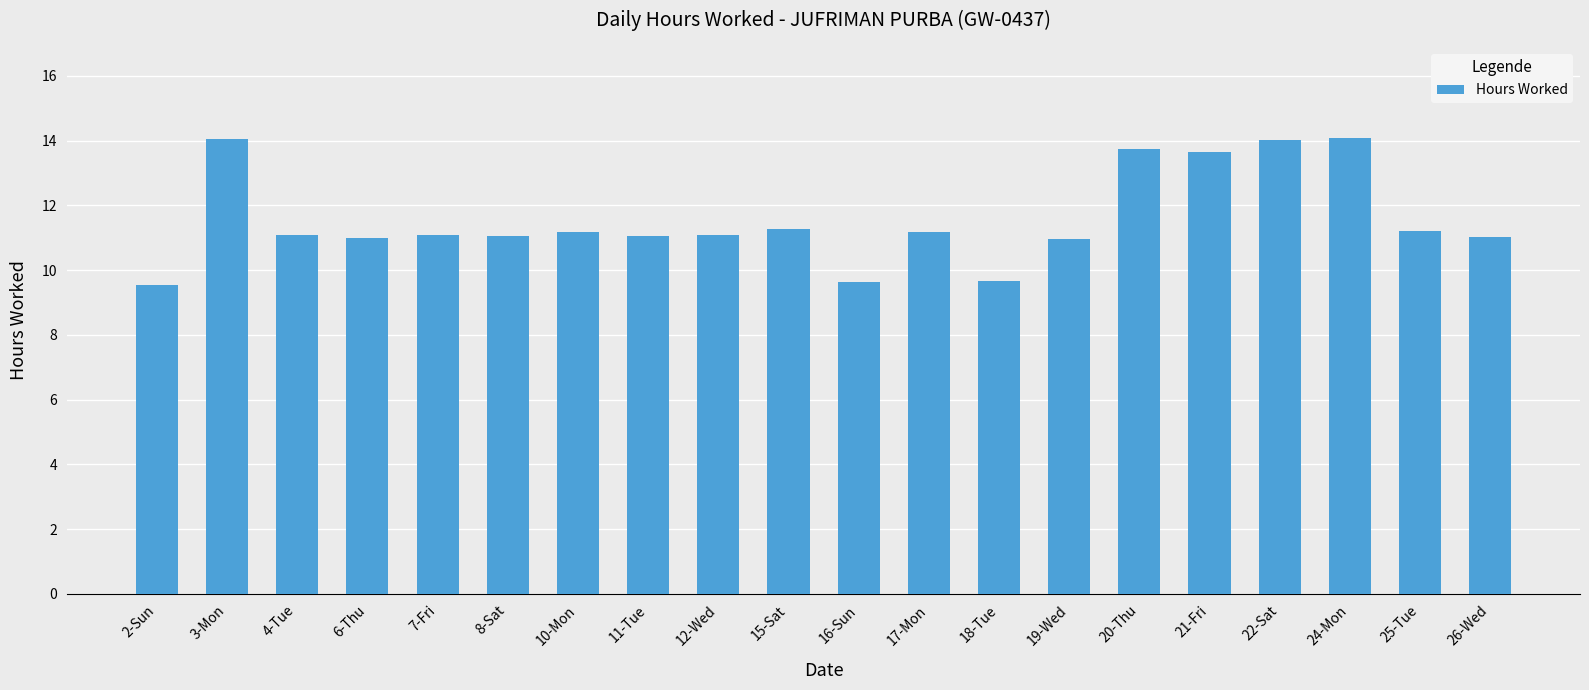

Count the number of data series in this chart.

1